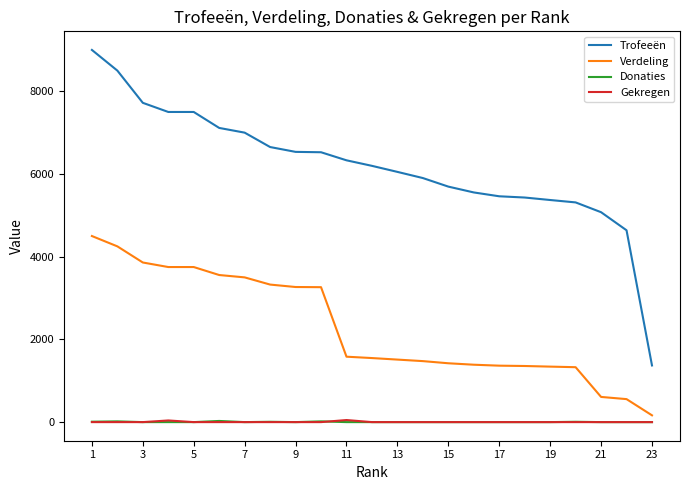

At how many categories does at least one series exceed 878?

23